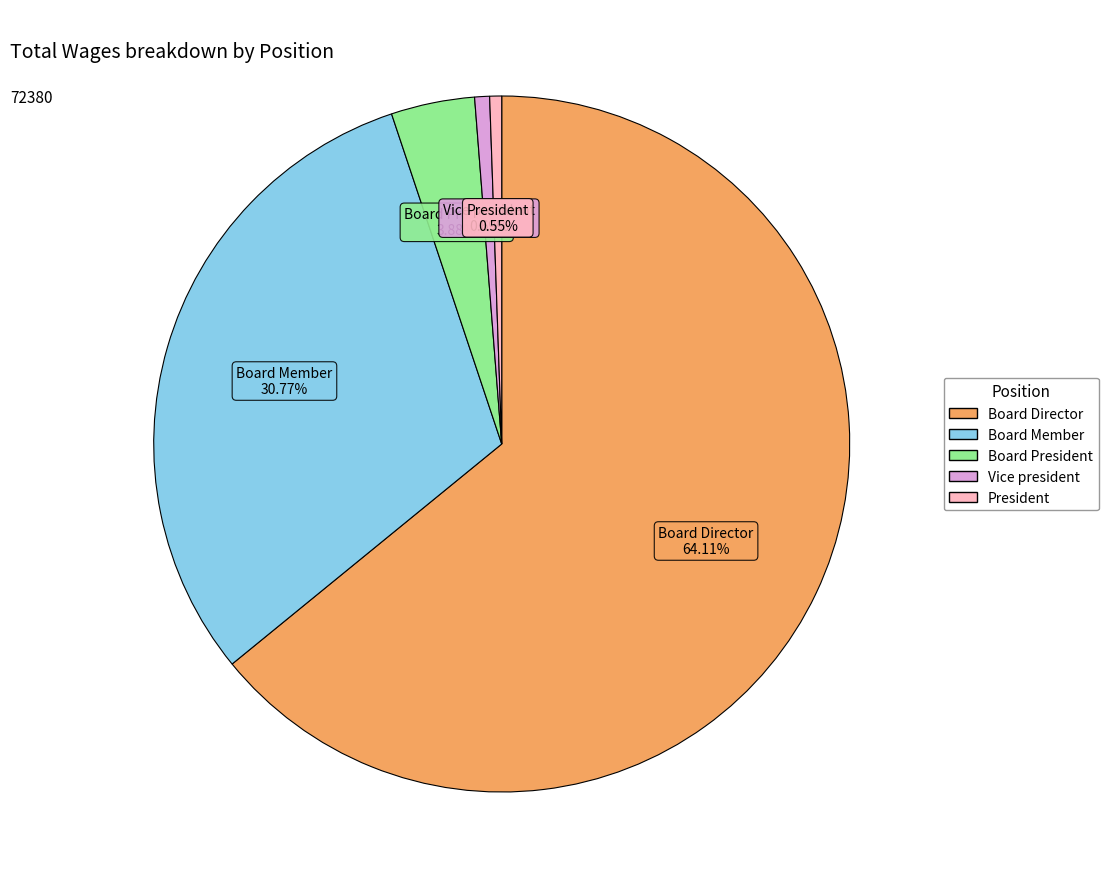

Which slice is the largest?

Board Director